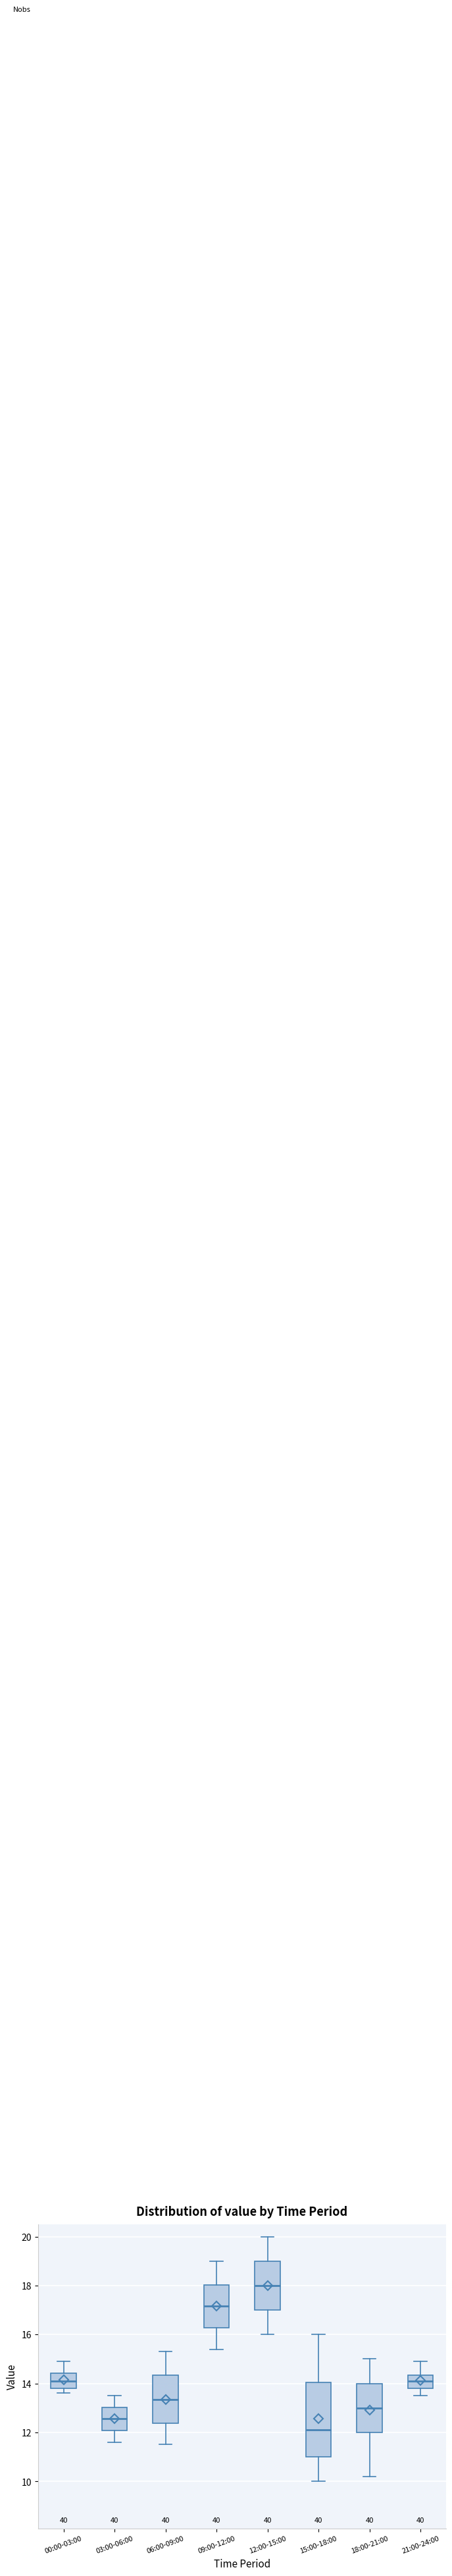

Which box has the lowest median line?

15:00-18:00